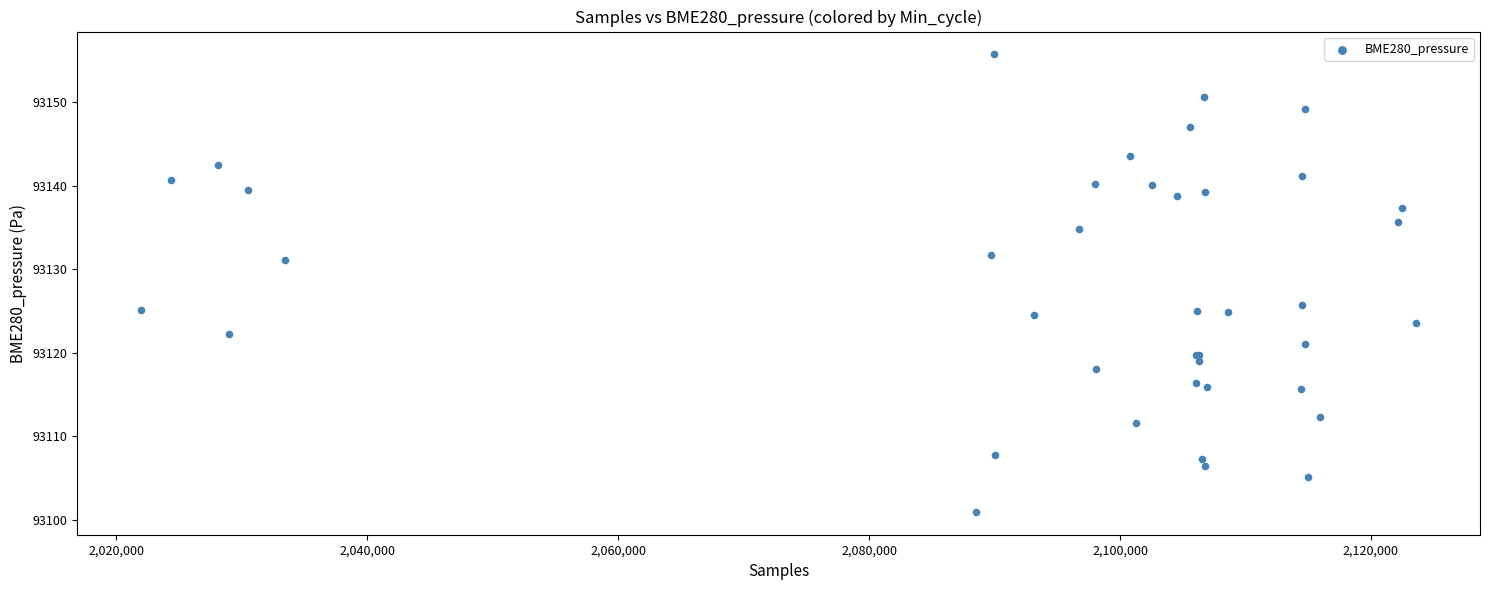

What Y value in the scatter plot is closest to 93128?

93125.8